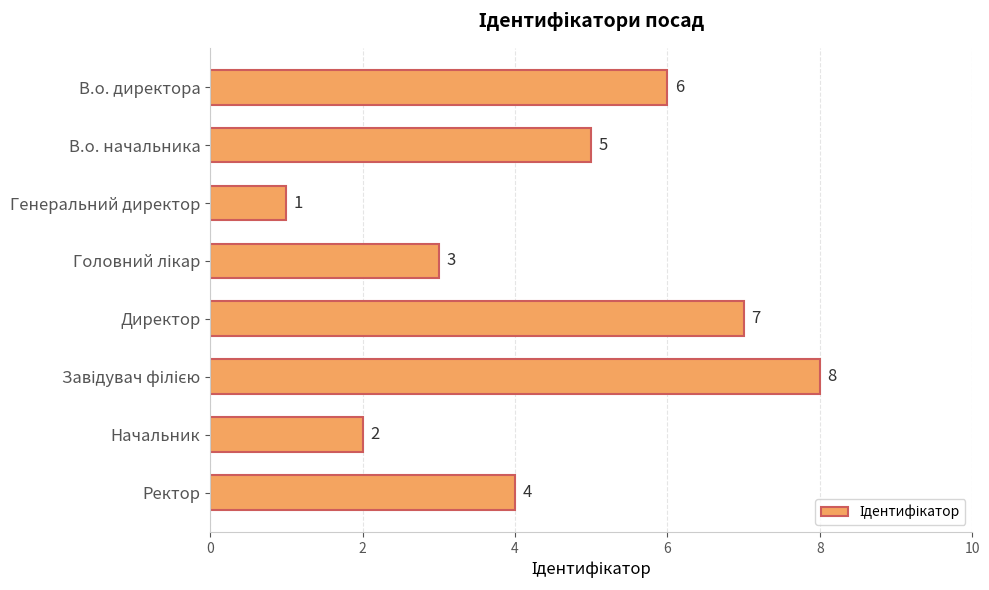

The value at В.о. начальника is 5. True or false?

True